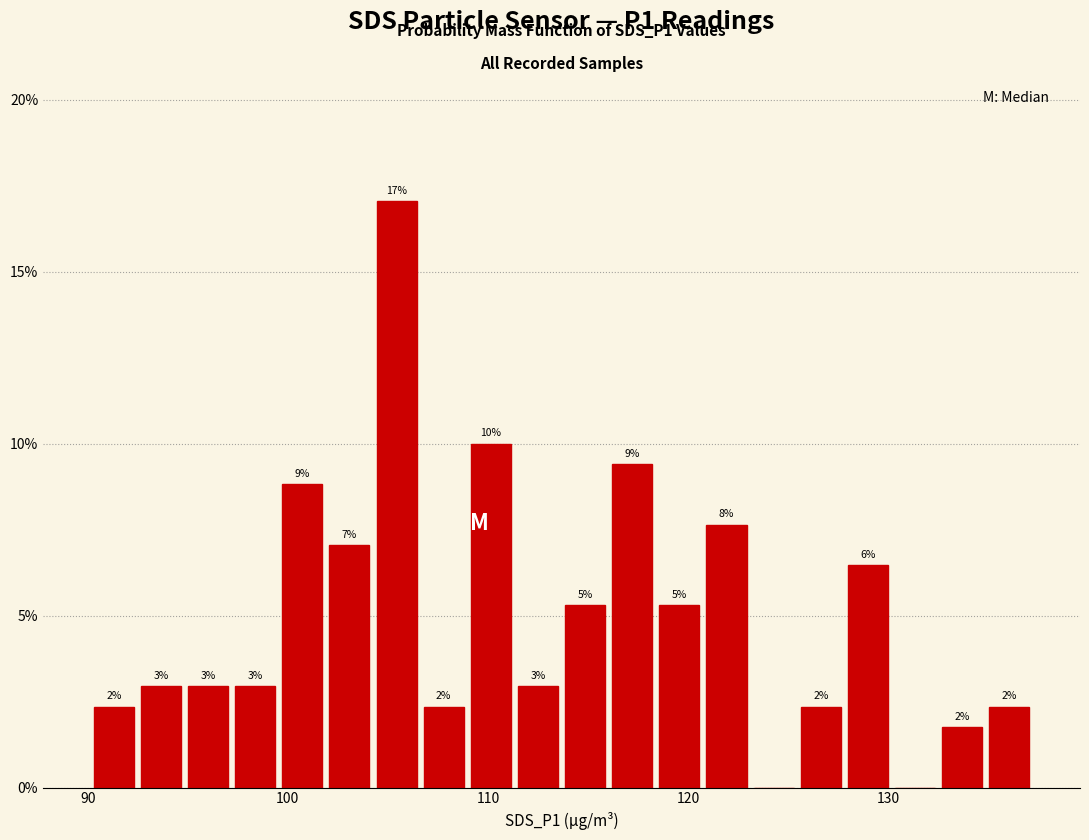

Read against the x-axis, roughly where is the centre of the tallest bar?

105